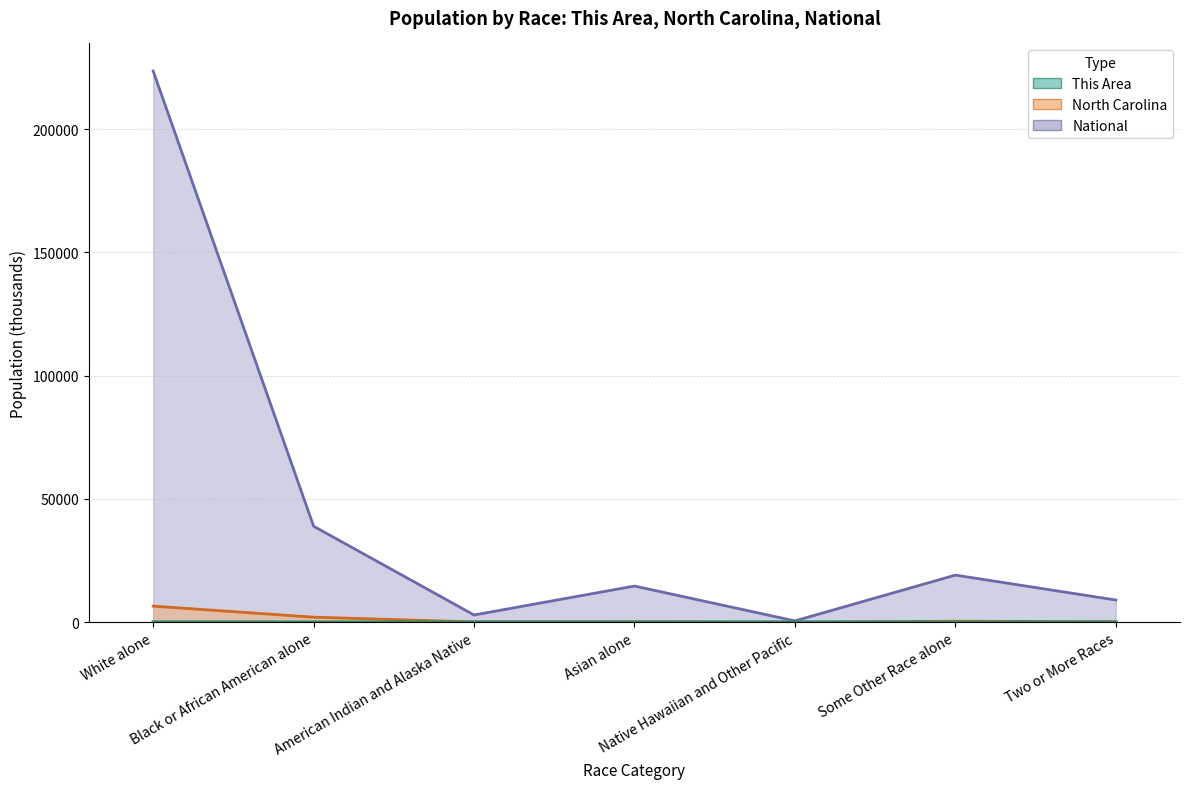

Which category has the highest value in the National series?

White alone